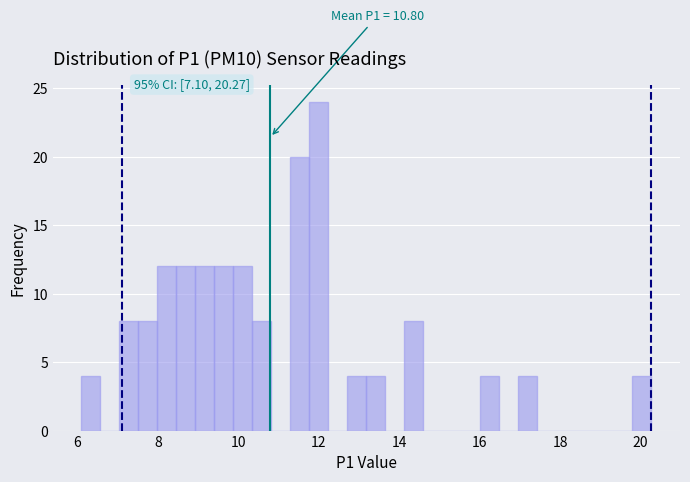

Around what value on the x-axis is the tallest bar? Give the approximate position of its centre, as read against the axis.

12.0